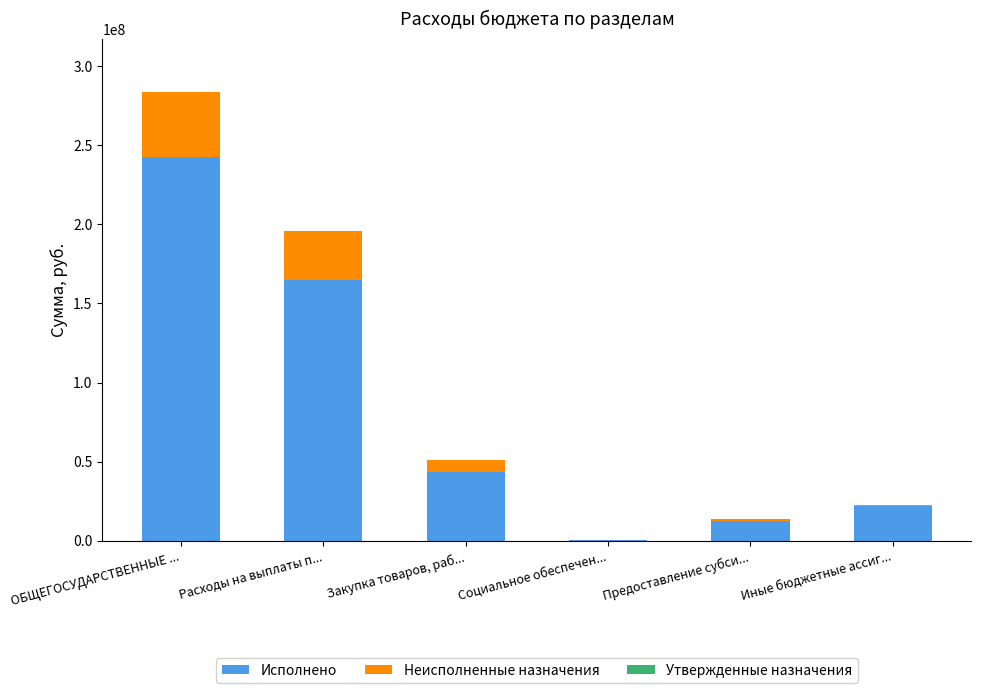

Where is Исполнено nearest to the value 121499271?

Расходы на выплаты п...